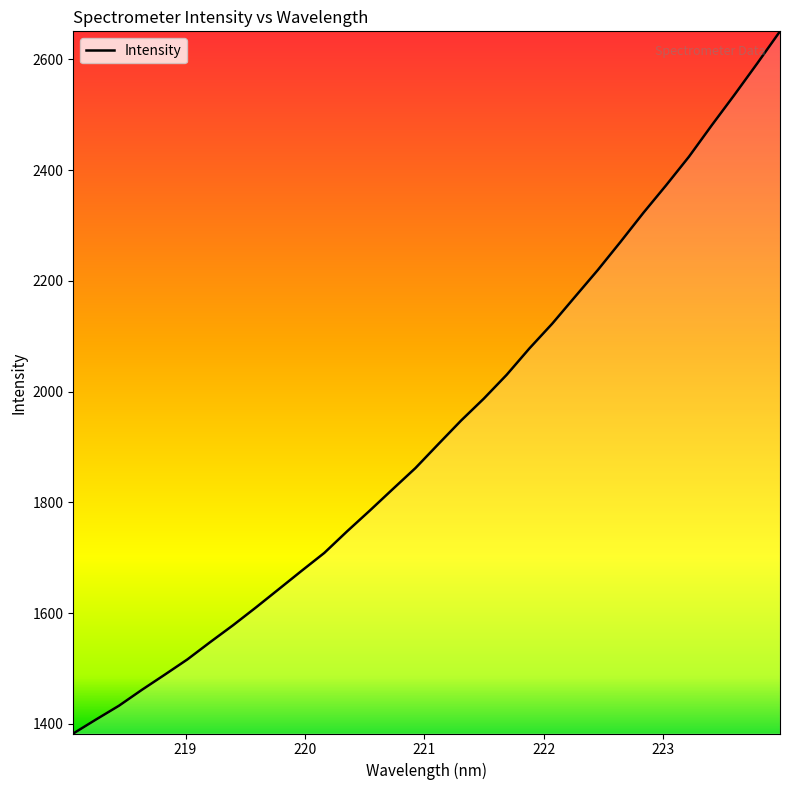

What is the greatest value displayed?

2650.4